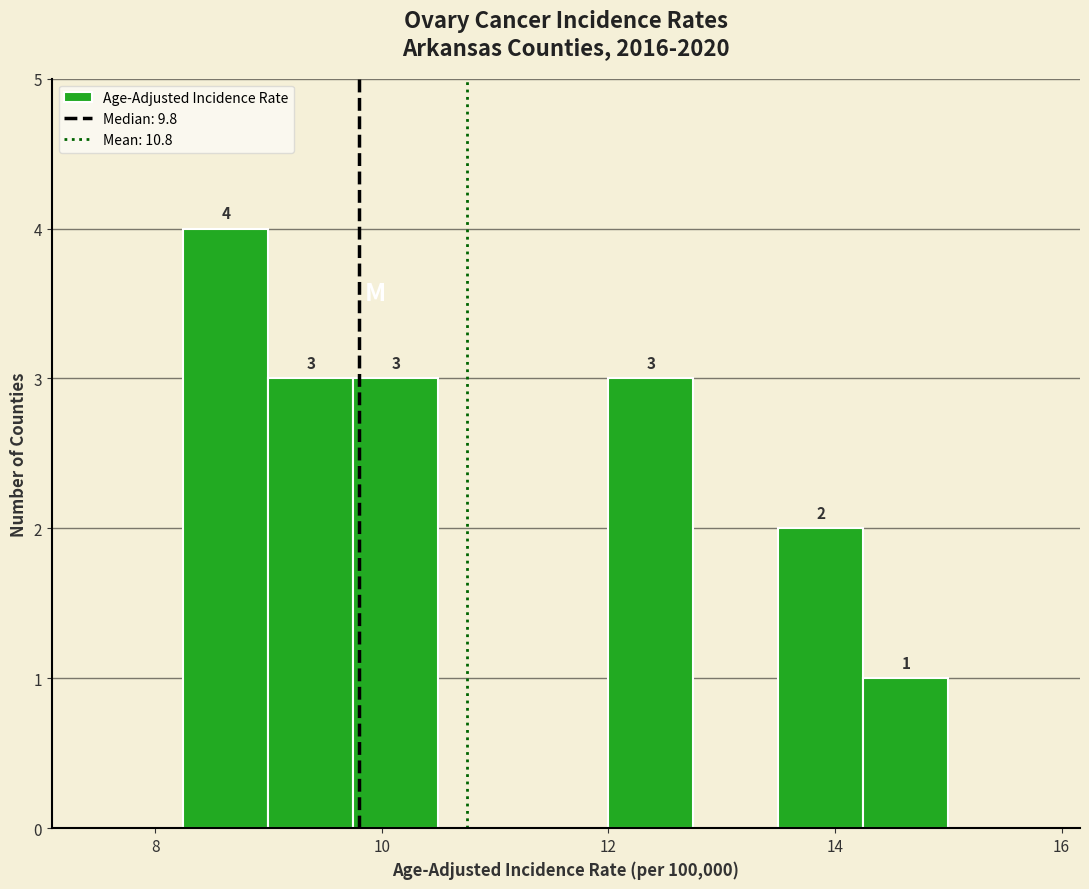

Read against the x-axis, roughly where is the centre of the tallest bar?

8.6